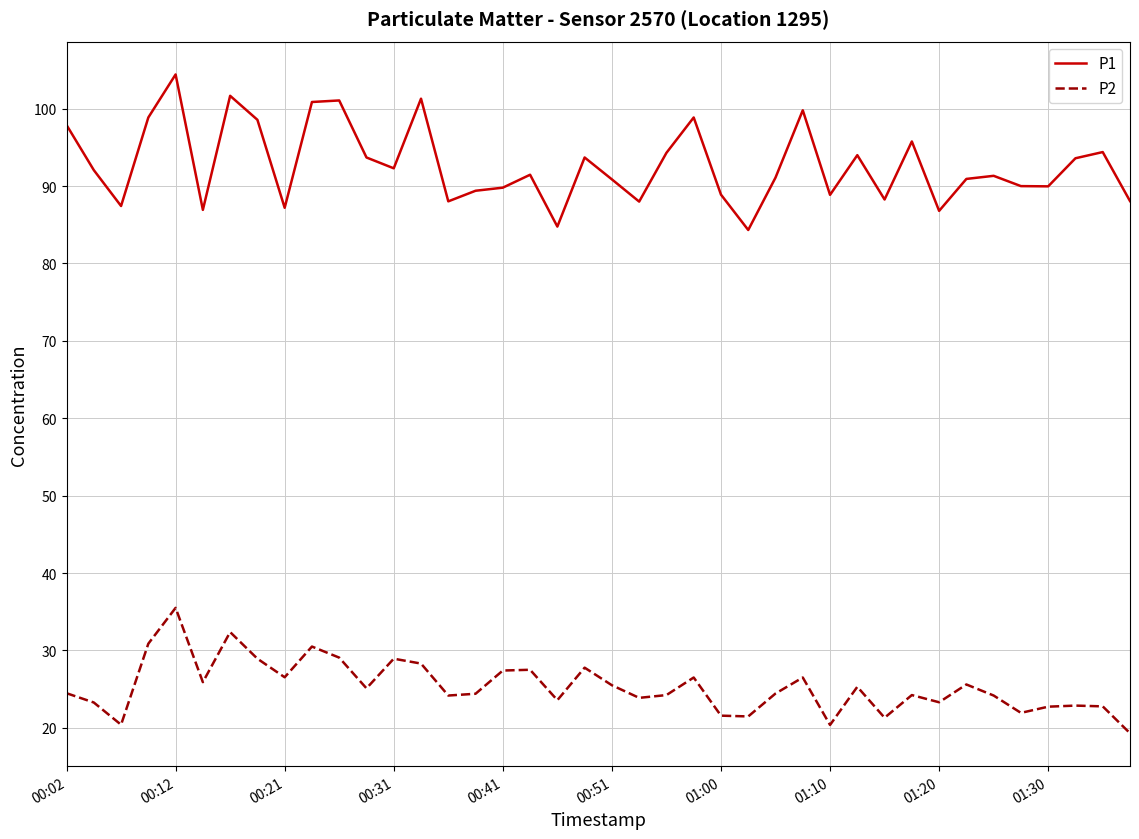

What is the minimum value shown in the chart?

19.3